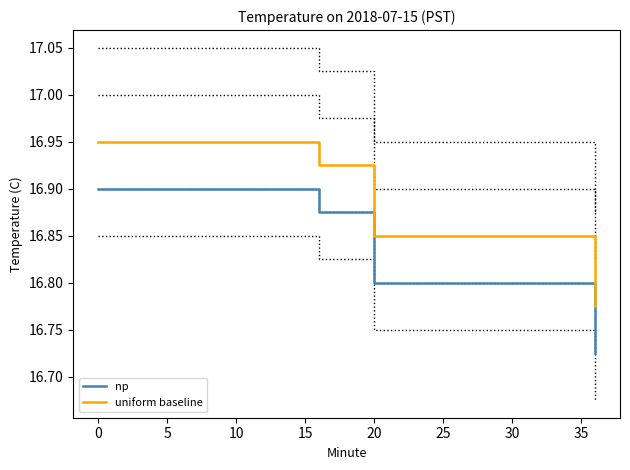

Which series has the widest spread of values?

np